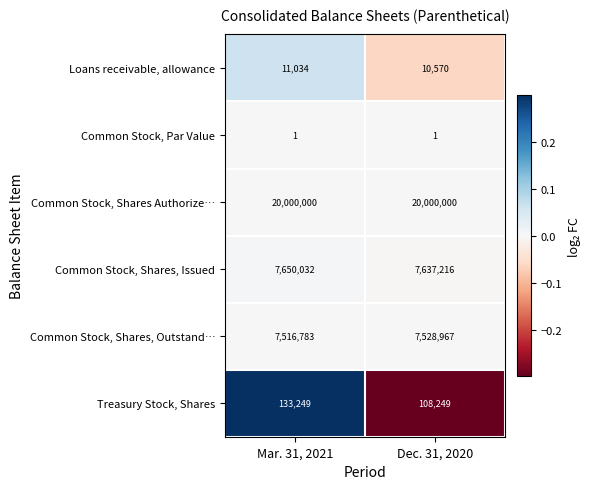

How many data points does each series have?

2